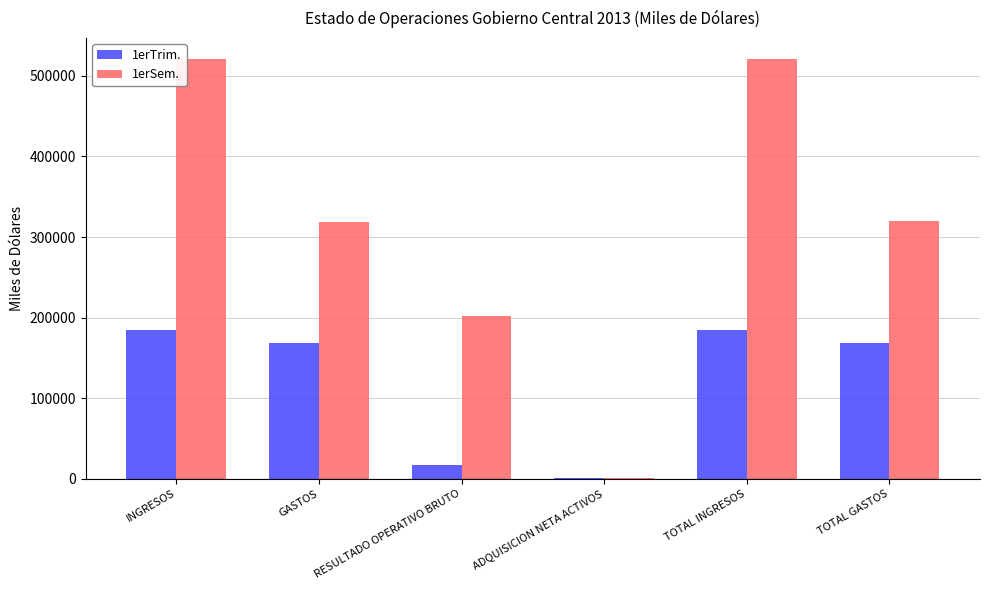

What is the total value across all series at TOTAL INGRESOS?

705745